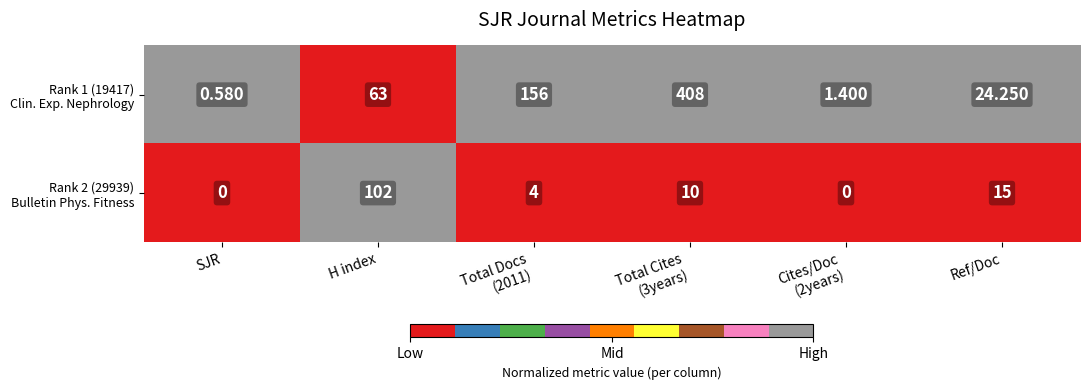

At which category is the sum across all series the highest?

Total Cites
(3years)